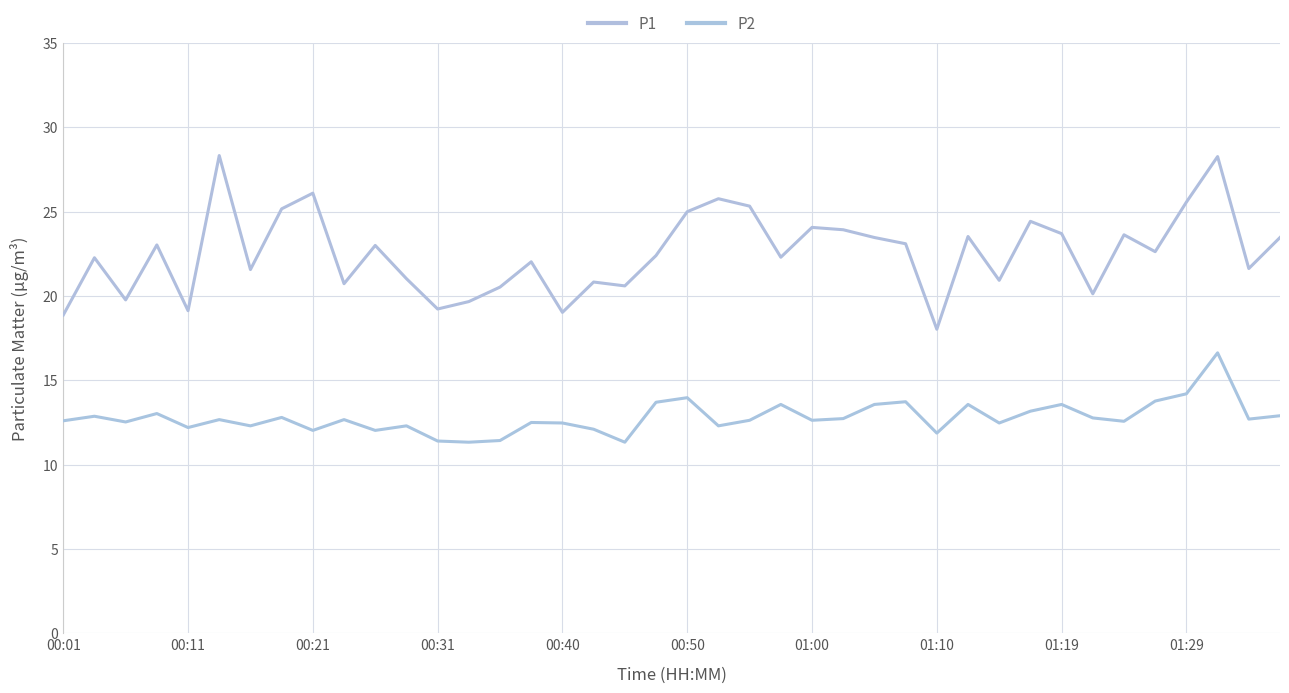

What are all the series names shown in the legend?

P1, P2